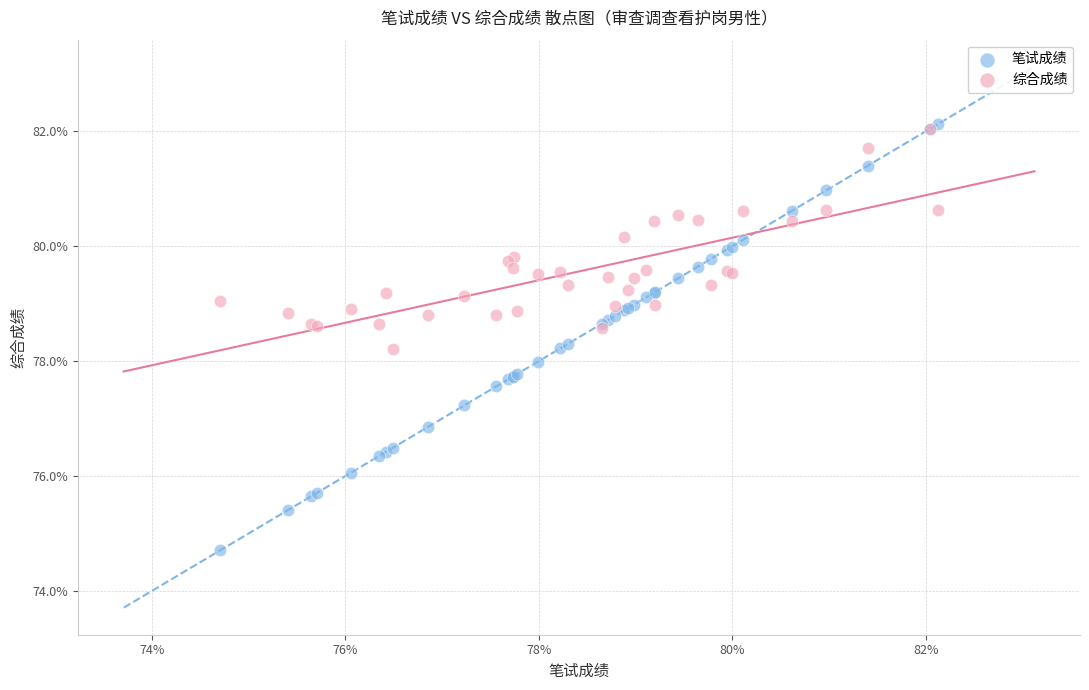

Which series contains the lowest Y value?

笔试成绩